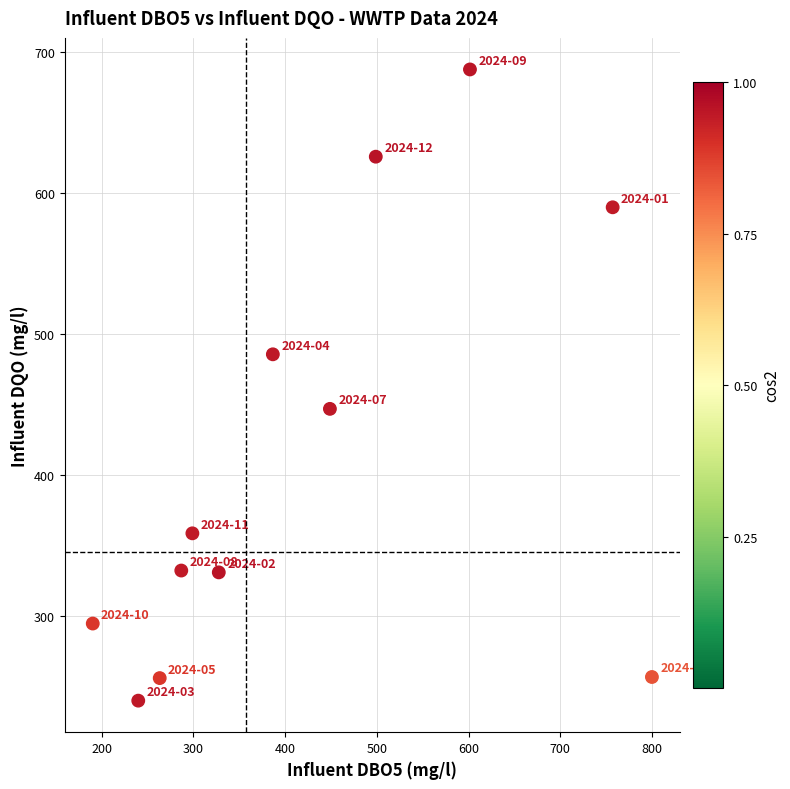

What is the range of X values (max minus min)?

609.5